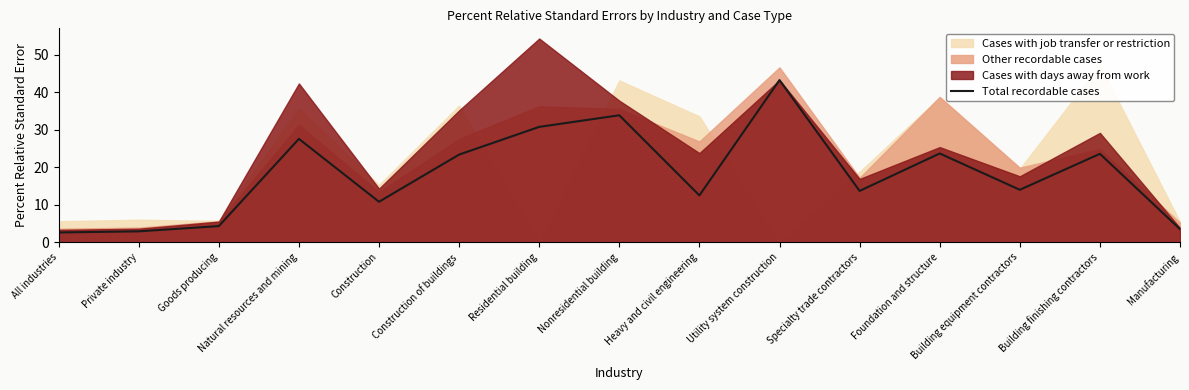

What is the maximum value shown in the chart?

43.3